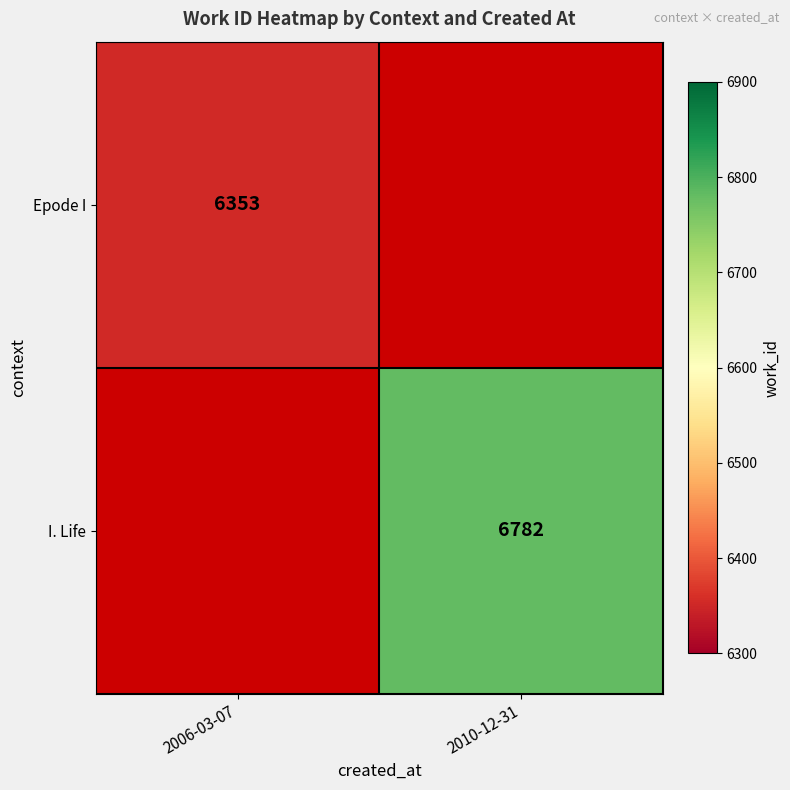

True or false: Epode I has a value of 3609 at 2006-03-07.

False